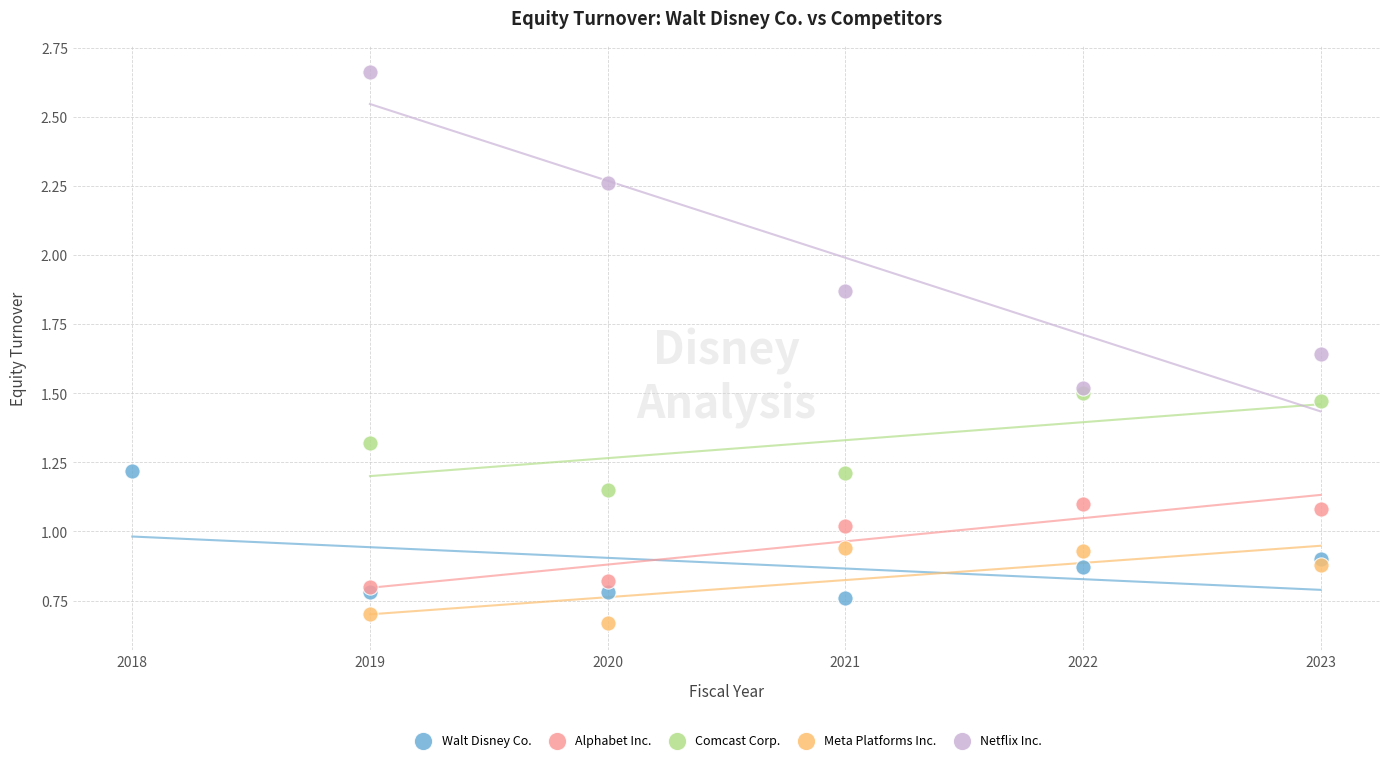

Which series reaches the maximum Y coordinate?

Netflix Inc.